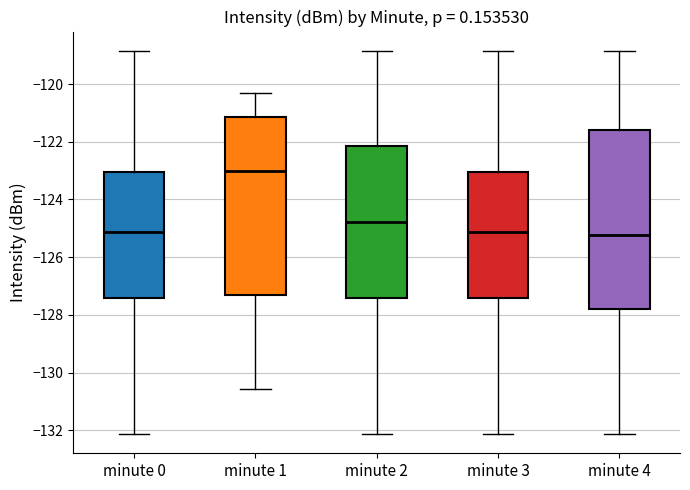

Reading left to right, transcribe this box plot: for each box, give where its median line is, the range the box spans, and where its two whiskers end, as read against the y-axis. The values are not printed on the chart, so give them approximately, as read against the axis.

minute 0: median -125.2, box -127.4 to -123.0, whiskers -132.2 to -118.8
minute 1: median -123.0, box -127.4 to -121.2, whiskers -130.6 to -120.4
minute 2: median -124.8, box -127.4 to -122.2, whiskers -132.2 to -118.8
minute 3: median -125.2, box -127.4 to -123.0, whiskers -132.2 to -118.8
minute 4: median -125.2, box -127.8 to -121.6, whiskers -132.2 to -118.8